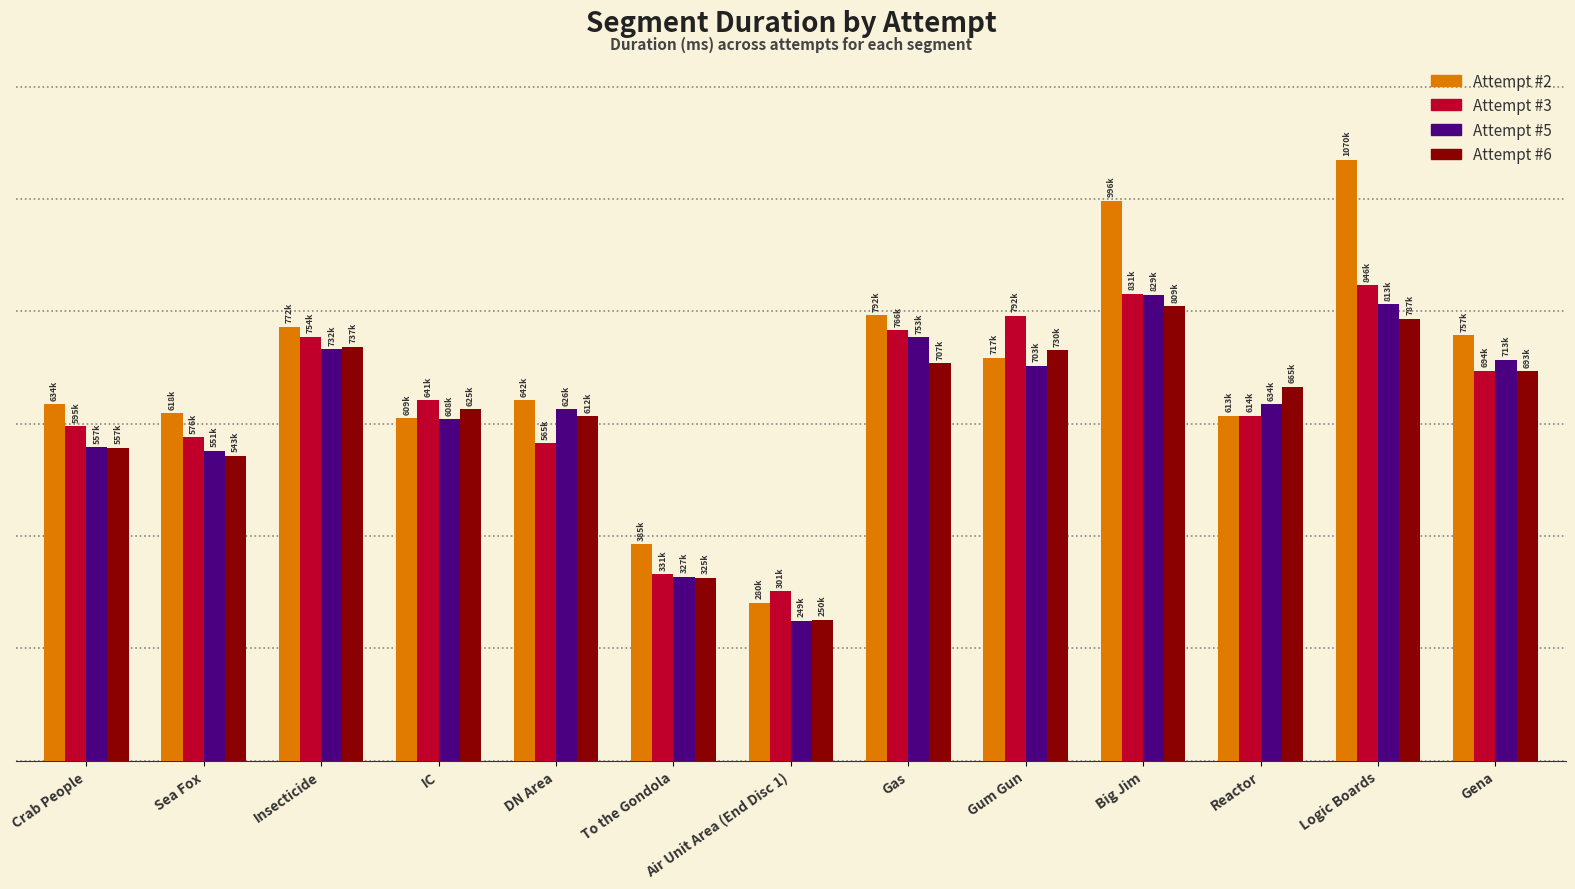

At which category does the chart reach its peak across all series?

Logic Boards